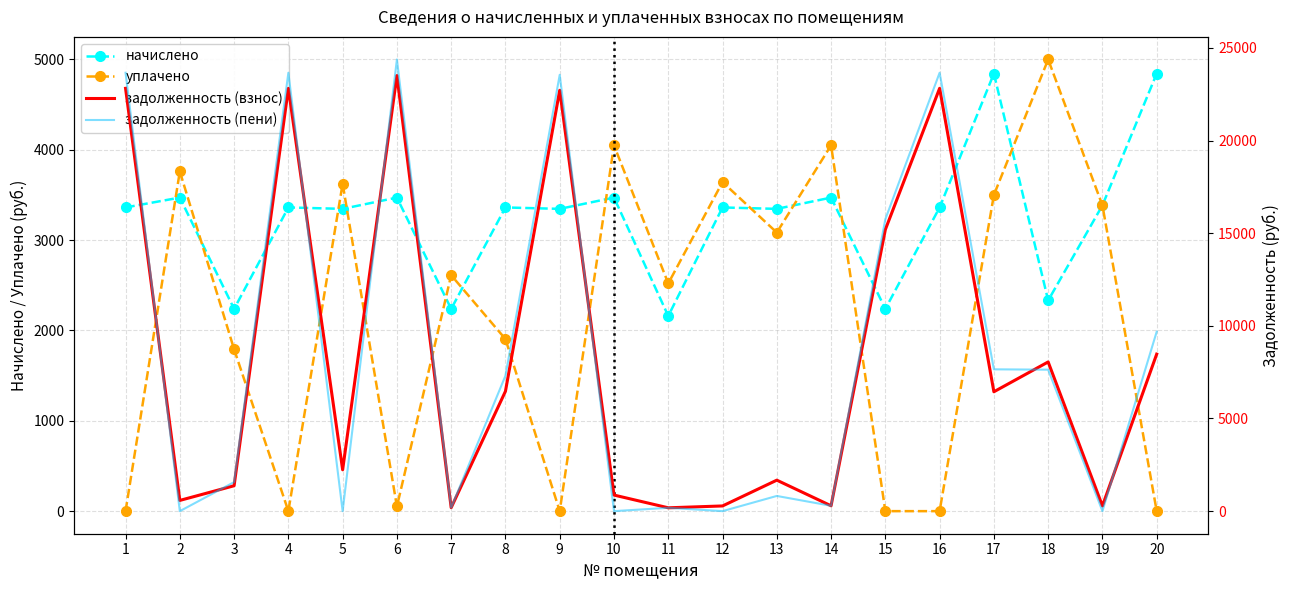

The value of задолженность (пени) at 2 is 0.0. True or false?

True